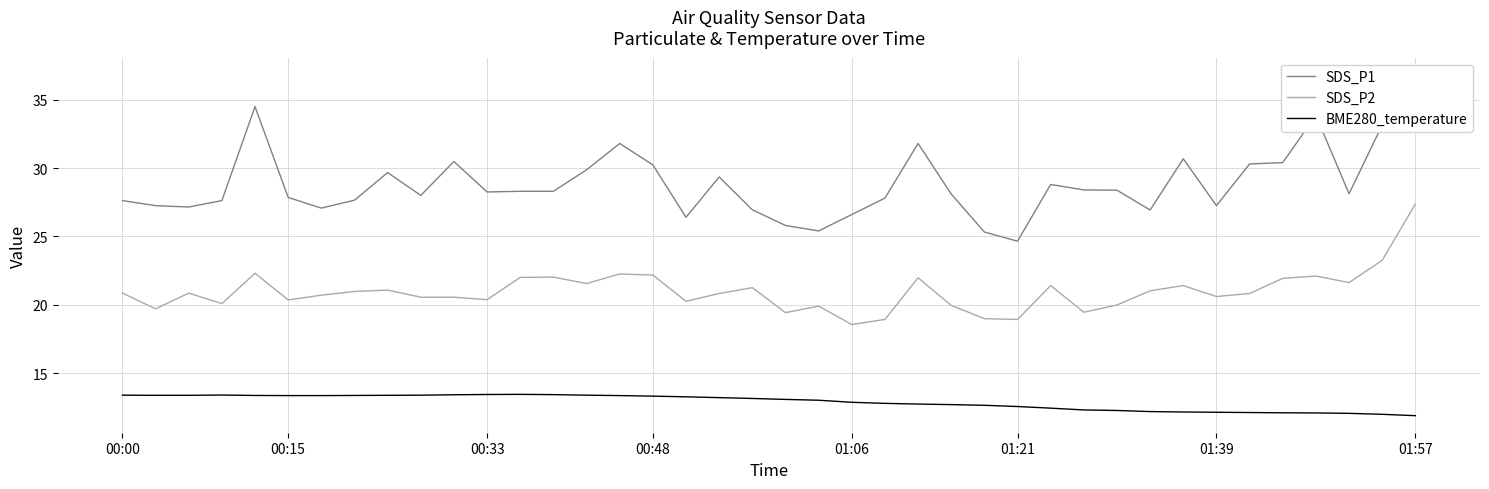

True or false: SDS_P2 and BME280_temperature cross at least once.

False